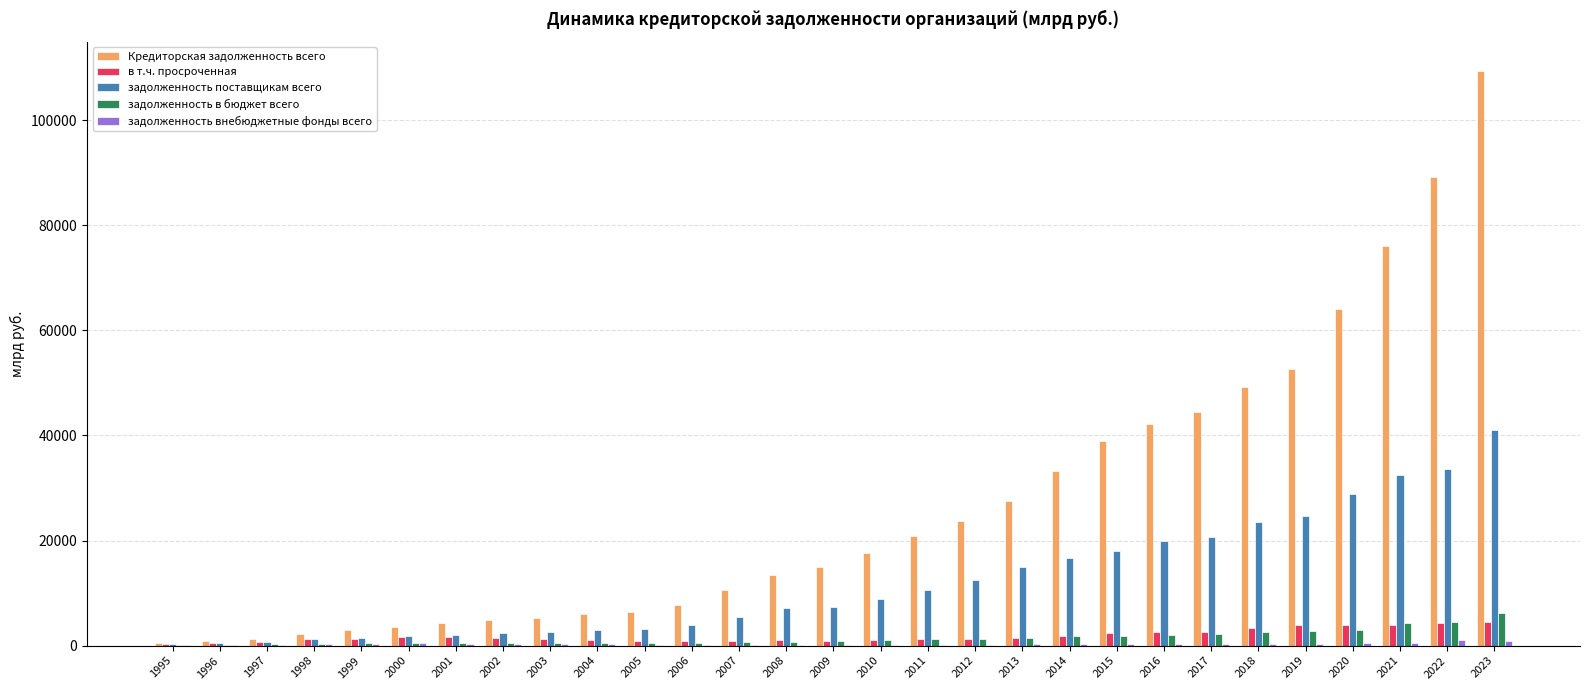

Which series changed the most between 2004 and 2023?

Кредиторская задолженность всего